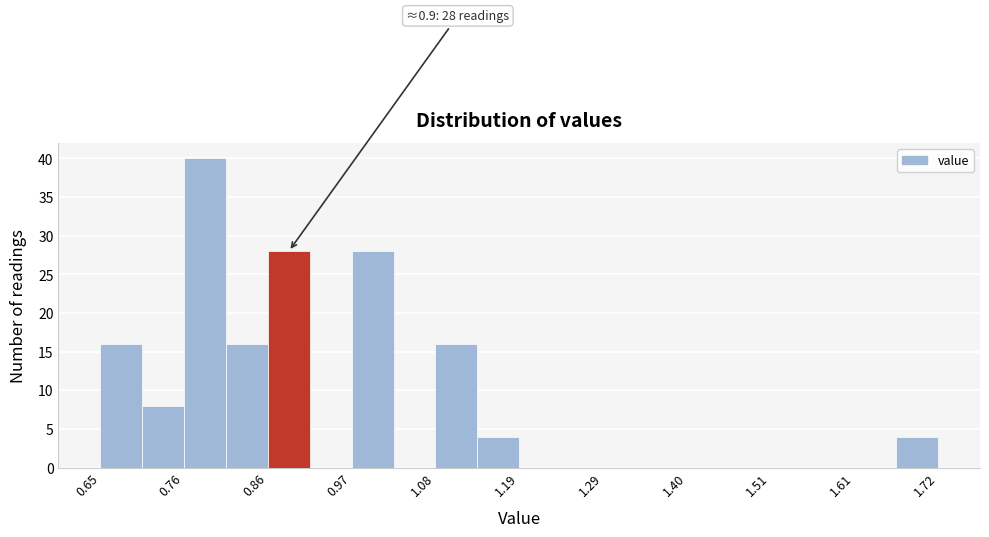

Around what value on the x-axis is the tallest bar? Give the approximate position of its centre, as read against the axis.

0.78